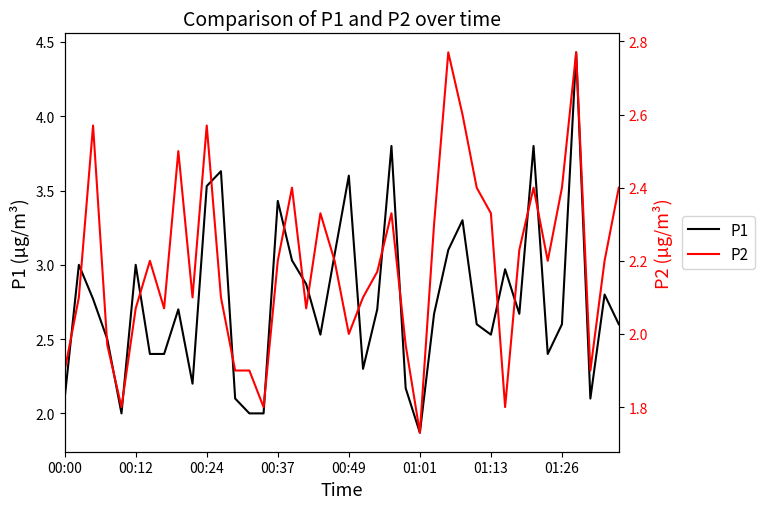

At 38, list the series in order from smallest to largest.

P2, P1